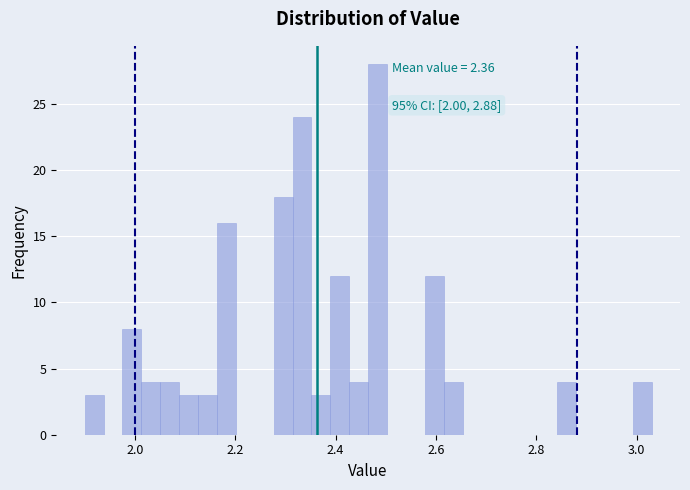

Read against the x-axis, roughly where is the centre of the tallest bar?

2.48